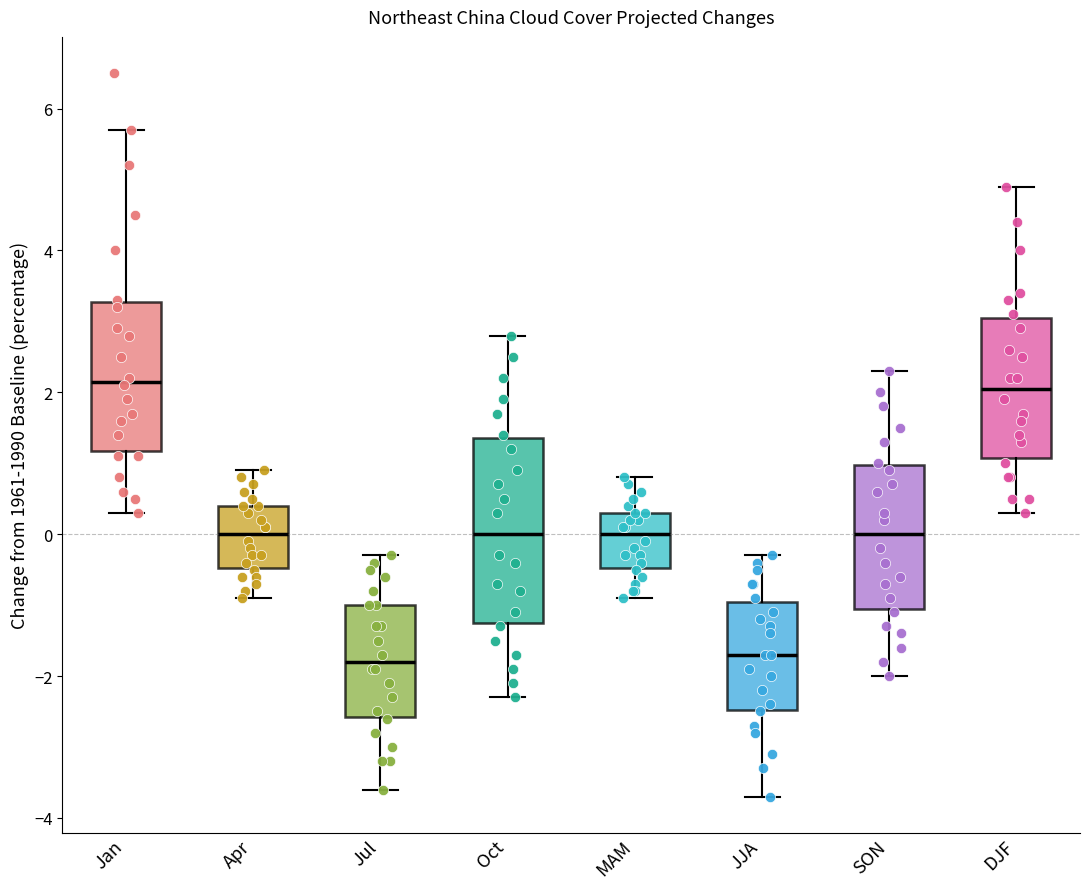

Which box is the tallest, from its lower edge to its upper edge?

Oct